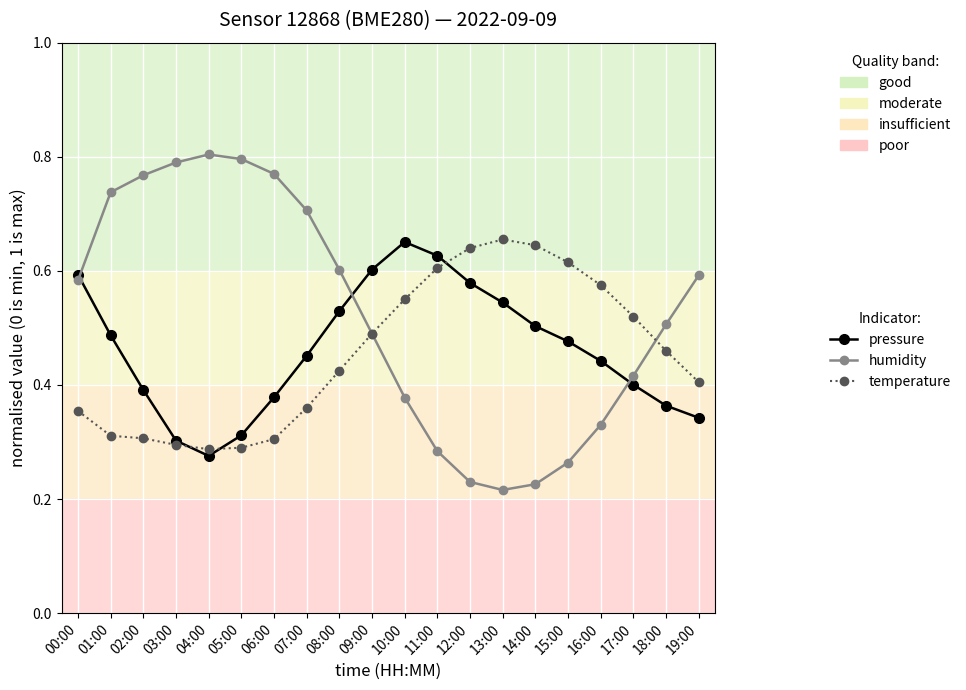

What is the label of the 17th point from the right?

03:00